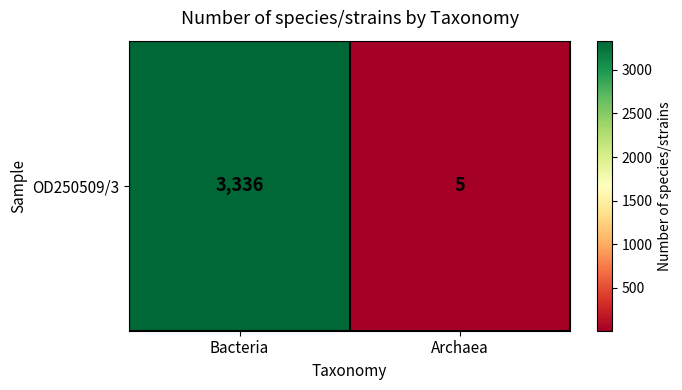

What is the change in value from Bacteria to Archaea?

-3331